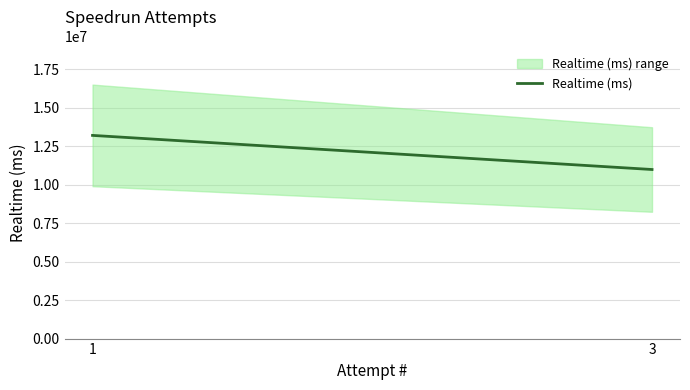

The value at 1 is 13209777. True or false?

True